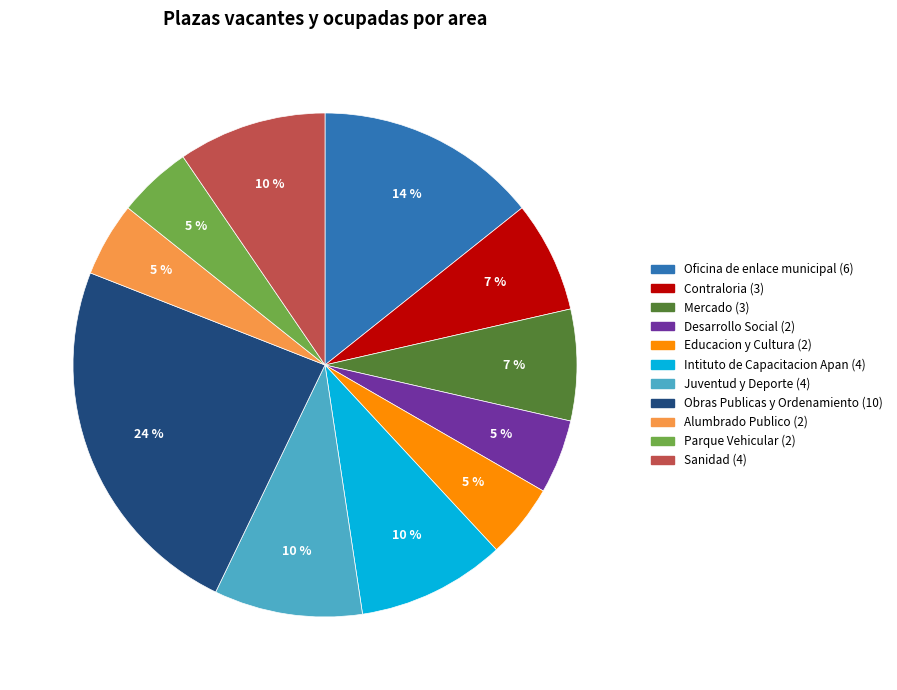

Between Parque Vehicular and Mercado, which is larger?

Mercado